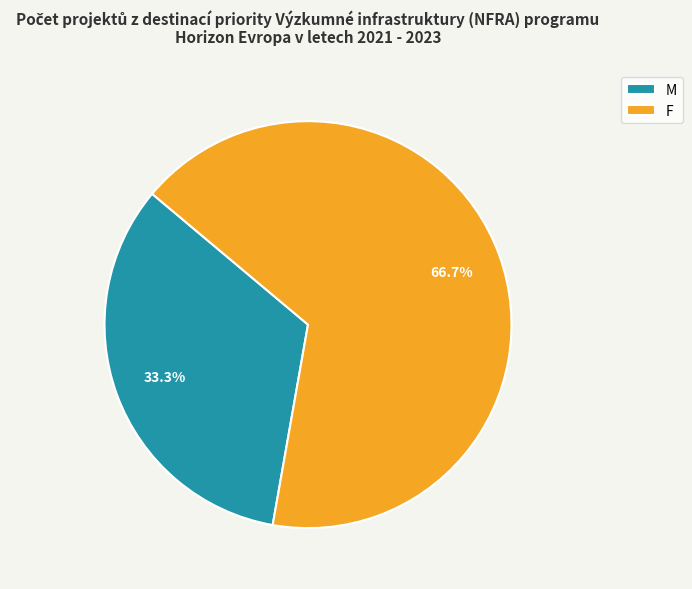

Which has a higher value, F or M?

F